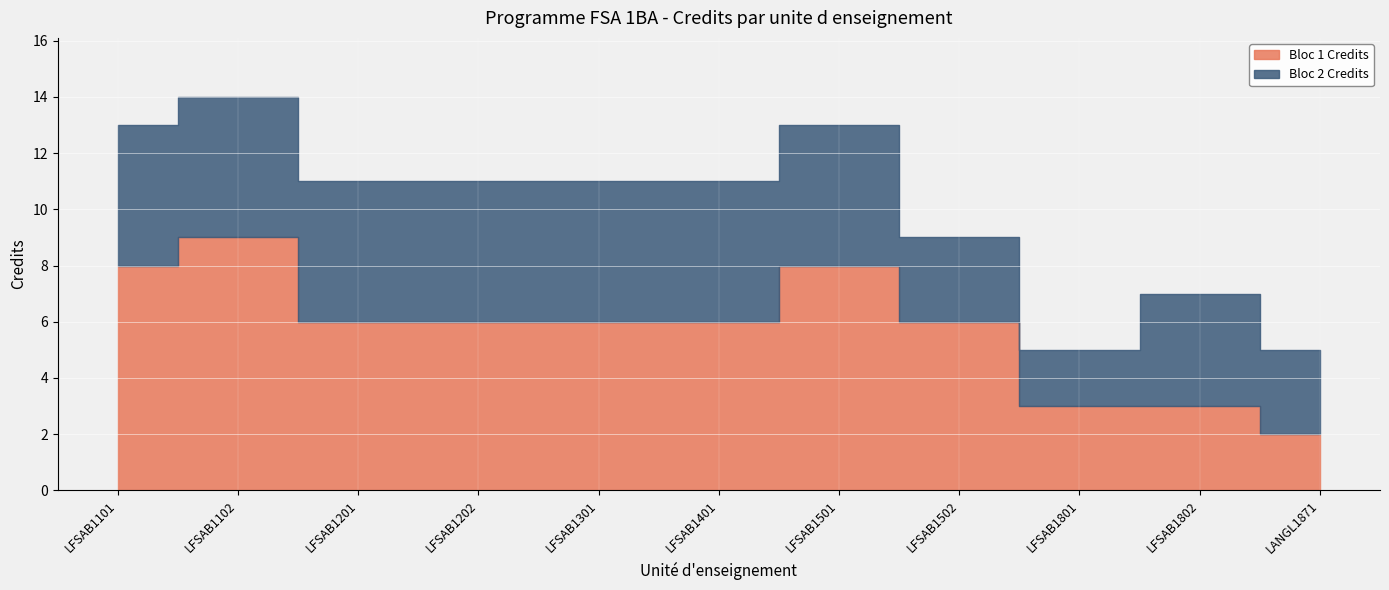

True or false: Bloc 2 Credits has a value of 4 at LFSAB1802.

True